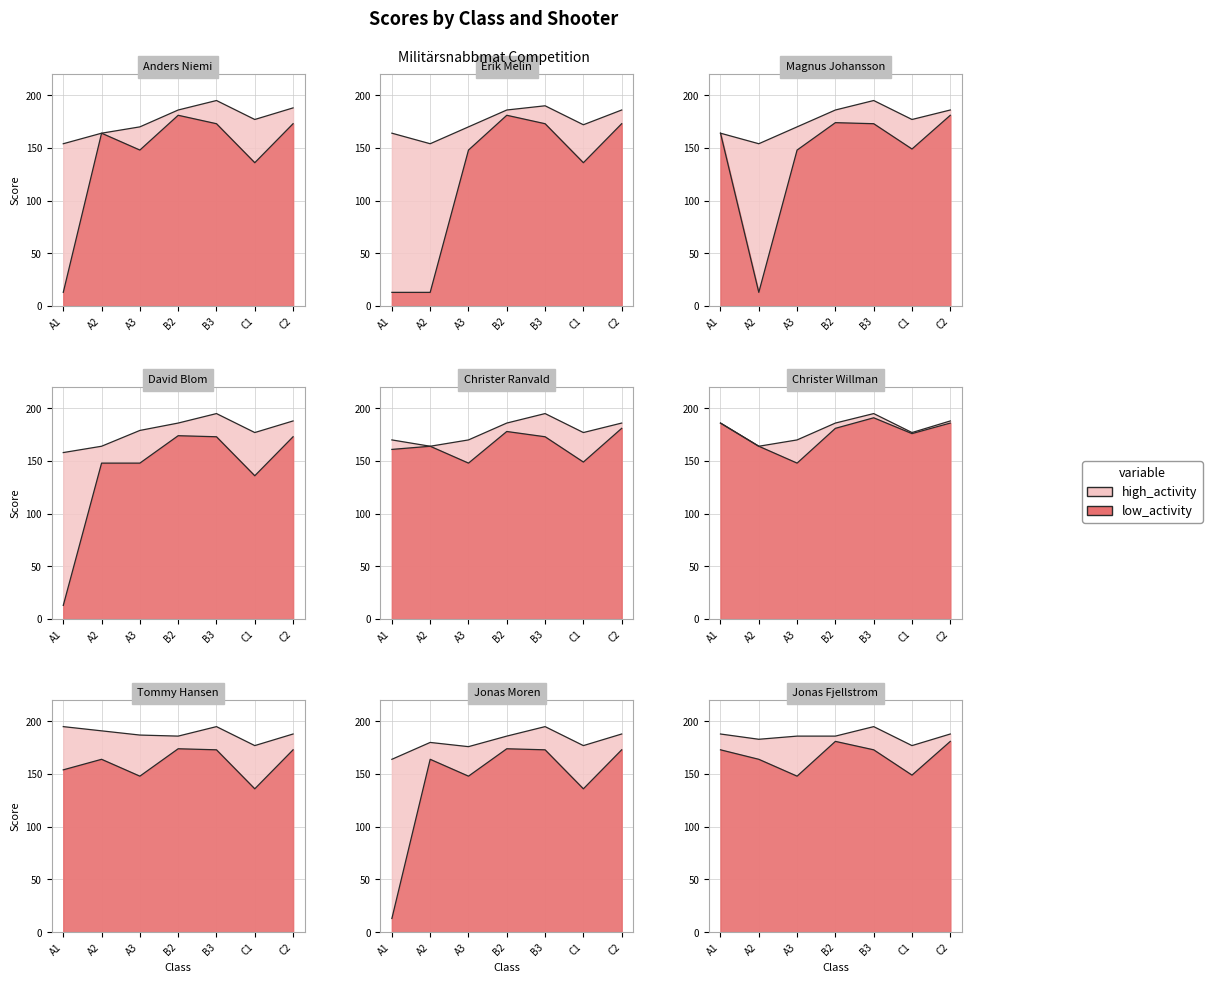

What are all the series names shown in the legend?

high_activity, low_activity